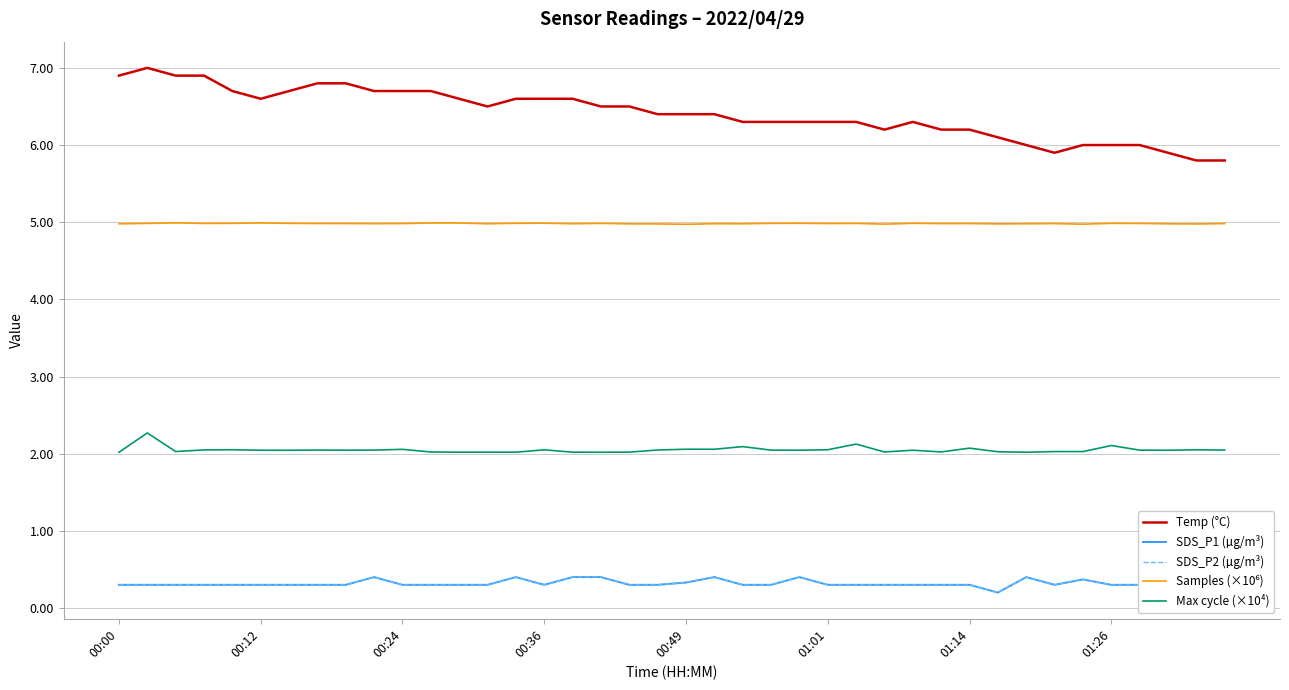

Is it true that Temp (°C) equals 6.2 at 01:14?

True